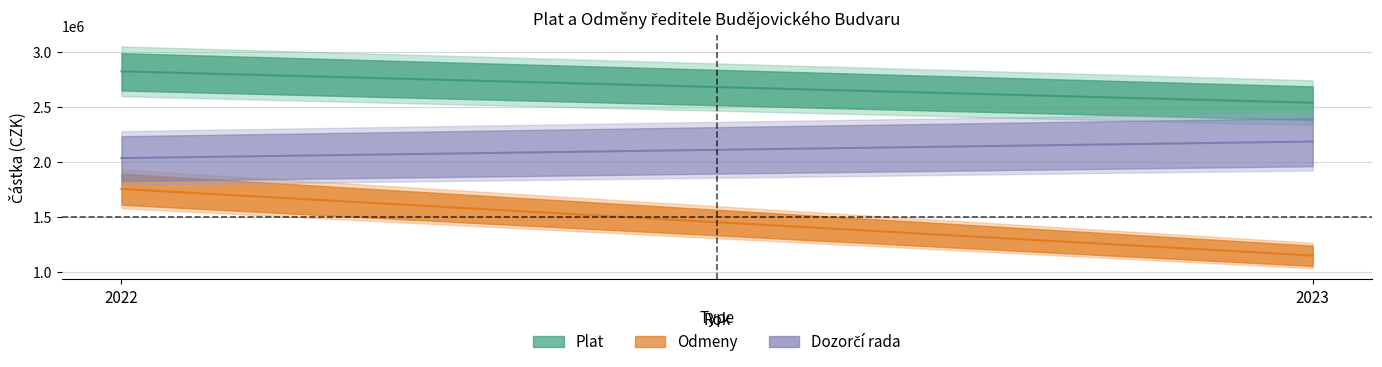

The value of Plat at 2022 is 954799. True or false?

False